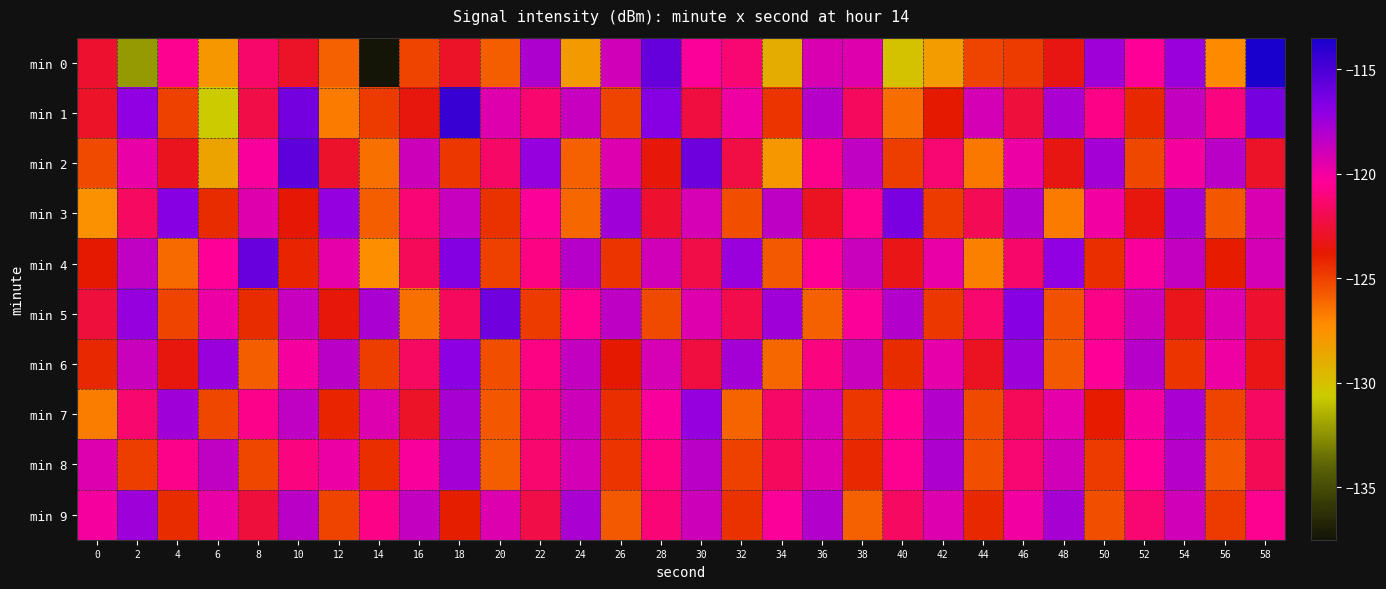

Reading left to right, extract all data points from this chart.

min 0: 0=-122.8	2=-132.2	4=-120.5	6=-127.8	8=-121.4	10=-122.9	12=-125.9	14=-137.5	16=-125.1	18=-123.0	20=-125.8	22=-117.9	24=-128.0	26=-119.0	28=-115.8	30=-120.3	32=-121.3	34=-128.9	36=-119.3	38=-119.5	40=-130.0	42=-128.1	44=-125.1	46=-124.8	48=-123.4	50=-117.5	52=-120.4	54=-117.4	56=-127.2	58=-113.6
min 1: 0=-122.9	2=-117.1	4=-125.0	6=-130.6	8=-122.2	10=-116.2	12=-126.7	14=-124.8	16=-123.5	18=-114.4	20=-119.5	22=-121.3	24=-118.7	26=-125.1	28=-116.8	30=-122.4	32=-119.9	34=-124.6	36=-118.2	38=-121.7	40=-126.3	42=-123.8	44=-119.1	46=-122.5	48=-117.9	50=-120.8	52=-124.2	54=-118.6	56=-121.0	58=-116.4
min 2: 0=-125.3	2=-119.7	4=-123.1	6=-128.5	8=-120.2	10=-115.6	12=-122.8	14=-126.4	16=-118.9	18=-124.7	20=-121.5	22=-117.3	24=-125.9	26=-119.4	28=-123.6	30=-116.1	32=-122.3	34=-127.8	36=-120.7	38=-118.5	40=-124.9	42=-121.2	44=-126.6	46=-119.8	48=-123.4	50=-117.7	52=-125.2	54=-120.1	56=-118.3	58=-122.9
min 3: 0=-127.4	2=-121.6	4=-116.8	6=-124.3	8=-119.5	10=-123.7	12=-117.2	14=-125.8	16=-121.1	18=-118.7	20=-124.5	22=-120.3	24=-126.1	26=-117.6	28=-122.7	30=-119.2	32=-125.4	34=-118.4	36=-123.0	38=-120.6	40=-116.5	42=-124.8	44=-121.9	46=-118.1	48=-126.7	50=-120.0	52=-123.5	54=-117.8	56=-125.6	58=-119.3
min 4: 0=-123.8	2=-118.5	4=-126.2	6=-120.4	8=-115.9	10=-124.1	12=-119.6	14=-127.3	16=-121.8	18=-116.7	20=-125.0	22=-120.9	24=-118.2	26=-124.6	28=-119.0	30=-122.2	32=-117.4	34=-125.7	36=-120.5	38=-118.8	40=-123.3	42=-119.7	44=-126.9	46=-121.4	48=-117.1	50=-124.4	52=-120.2	54=-118.6	56=-123.9	58=-119.1
min 5: 0=-122.5	2=-117.3	4=-125.1	6=-119.8	8=-124.3	10=-118.7	12=-123.6	14=-117.9	16=-126.4	18=-121.7	20=-116.2	22=-124.8	24=-120.6	26=-118.4	28=-125.3	30=-119.5	32=-122.1	34=-117.6	36=-125.9	38=-120.3	40=-118.1	42=-124.7	44=-121.3	46=-116.8	48=-125.5	50=-120.8	52=-118.9	54=-123.2	56=-119.4	58=-122.7
min 6: 0=-124.2	2=-118.8	4=-123.5	6=-117.4	8=-125.8	10=-120.1	12=-118.3	14=-124.9	16=-121.6	18=-117.0	20=-125.4	22=-120.9	24=-118.6	26=-123.8	28=-119.2	30=-122.4	32=-117.7	34=-126.1	36=-121.0	38=-118.8	40=-124.3	42=-119.6	44=-123.0	46=-117.5	48=-125.7	50=-120.4	52=-118.2	54=-124.6	56=-119.9	58=-123.3
min 7: 0=-126.8	2=-121.3	4=-117.6	6=-125.2	8=-120.7	10=-118.5	12=-124.1	14=-119.4	16=-122.9	18=-117.8	20=-125.6	22=-121.1	24=-118.9	26=-124.4	28=-120.2	30=-117.3	32=-126.0	34=-121.5	36=-119.2	38=-124.7	40=-120.5	42=-118.1	44=-125.3	46=-121.8	48=-119.6	50=-123.9	52=-120.1	54=-117.9	56=-125.1	58=-121.6
min 8: 0=-119.4	2=-124.9	4=-120.7	6=-118.5	8=-125.2	10=-121.0	12=-119.8	14=-124.4	16=-120.2	18=-117.7	20=-125.8	22=-121.3	24=-119.1	26=-124.6	28=-120.9	30=-118.3	32=-125.0	34=-121.7	36=-119.5	38=-124.2	40=-120.6	42=-118.0	44=-125.4	46=-121.2	48=-119.0	50=-124.8	52=-120.4	54=-118.2	56=-125.6	58=-121.9
min 9: 0=-120.1	2=-117.5	4=-124.3	6=-119.7	8=-122.5	10=-118.3	12=-125.1	14=-120.8	16=-118.6	18=-124.0	20=-119.4	22=-122.2	24=-117.9	26=-125.7	28=-121.1	30=-118.9	32=-124.5	34=-120.3	36=-118.1	38=-125.9	40=-121.6	42=-119.4	44=-124.2	46=-120.0	48=-117.8	50=-125.4	52=-121.2	54=-119.0	56=-124.8	58=-120.6